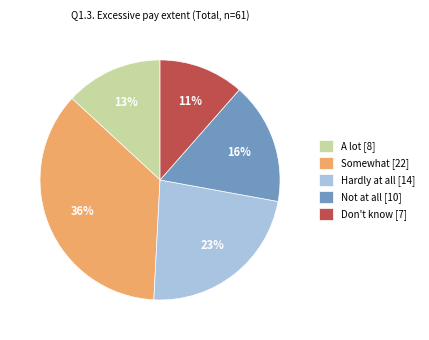

Which category has the biggest portion of the pie?

Somewhat